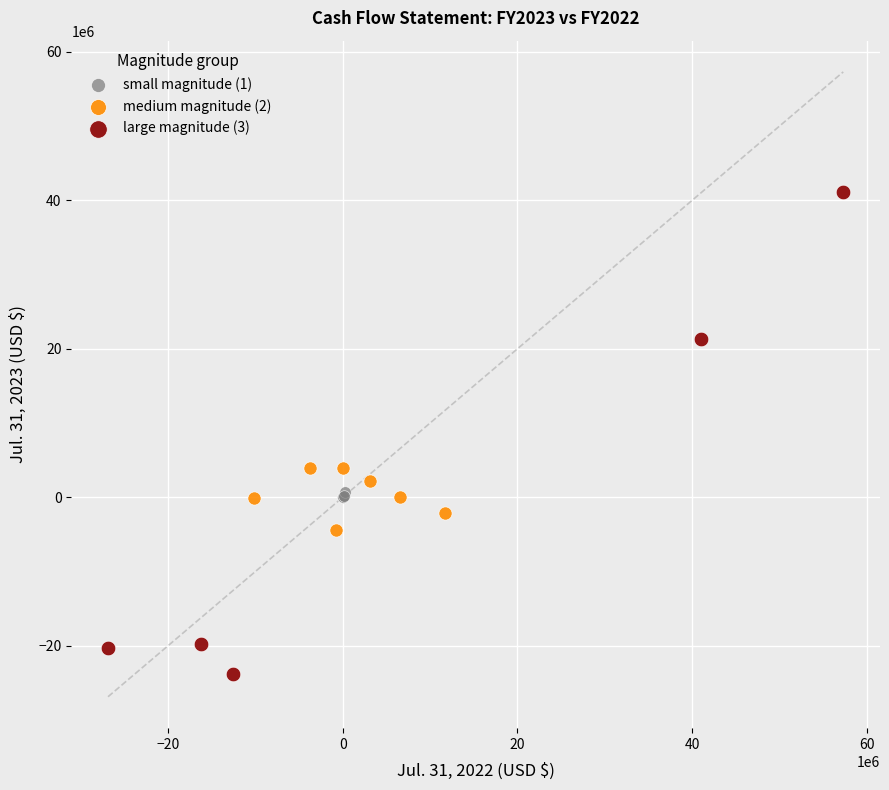

Which series contains the highest Y value?

large magnitude (3)